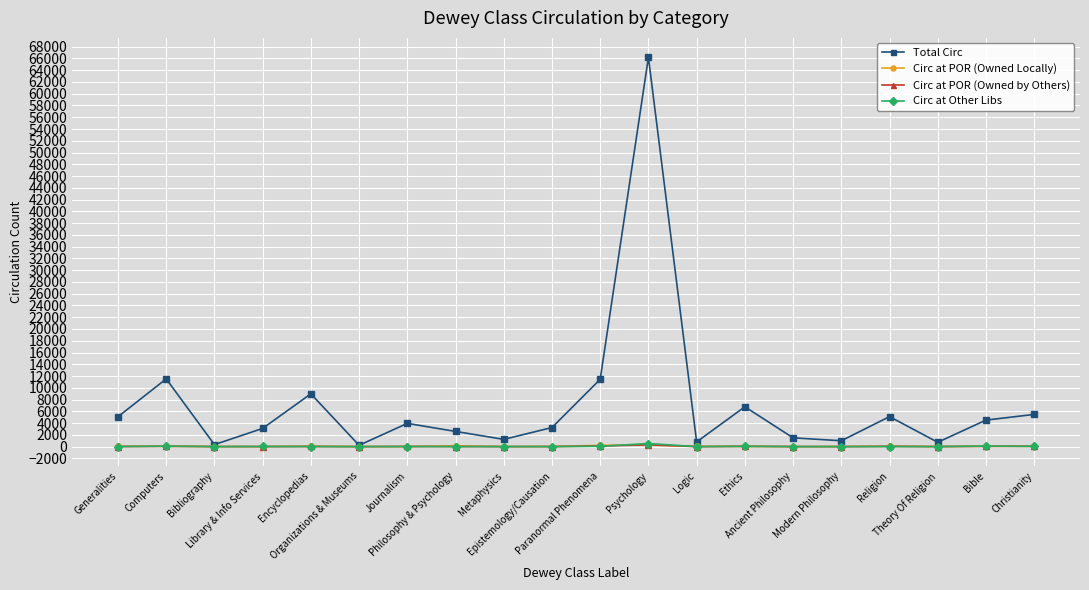

At which category is the sum across all series the highest?

Psychology